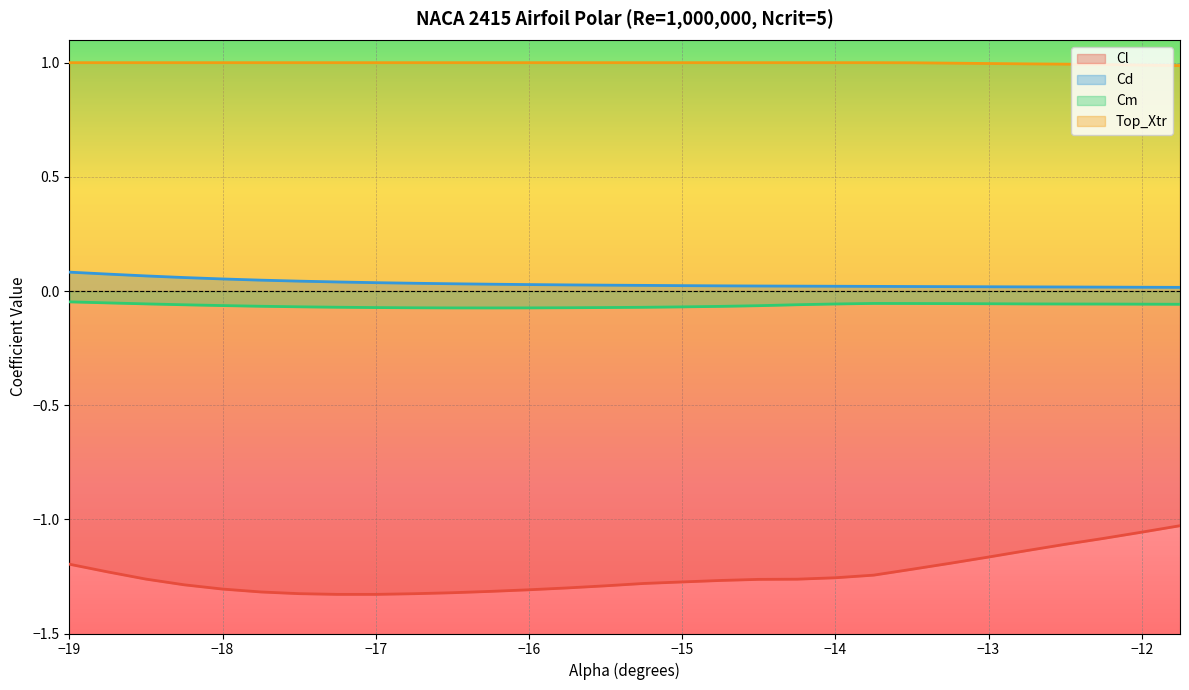

Which series has the largest range (max minus min)?

Cl